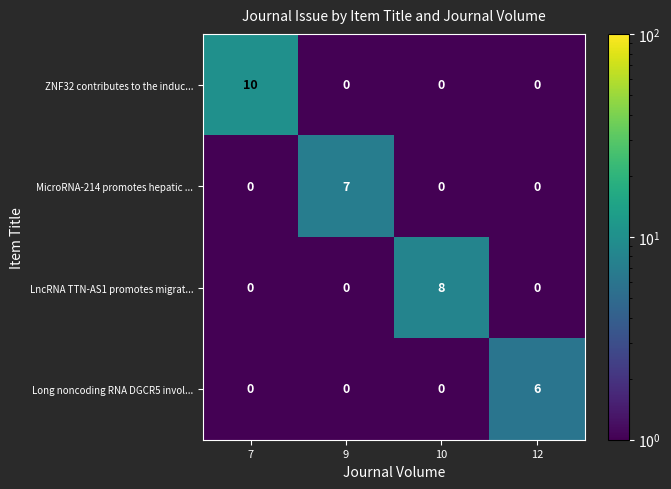

Which series changed the most between 7 and 9?

ZNF32 contributes to the induc...